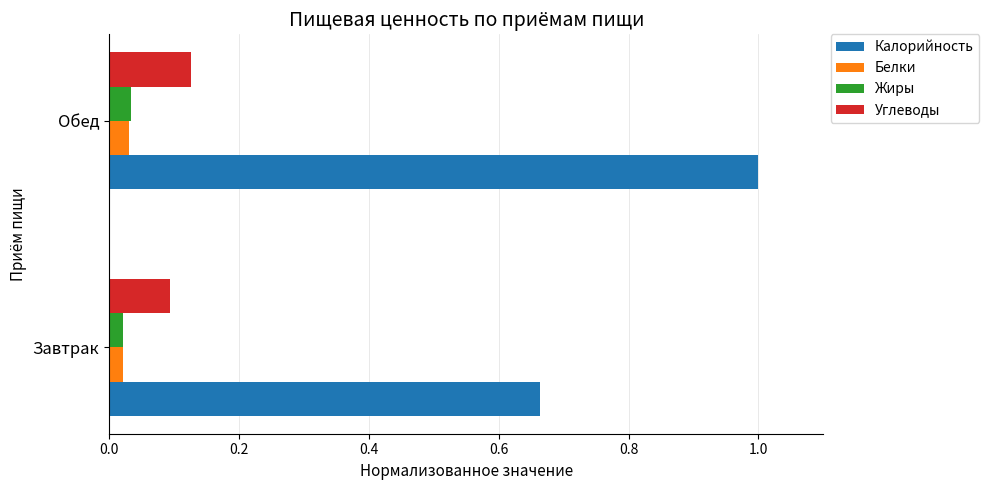

What is the maximum value for Калорийность?

1.0